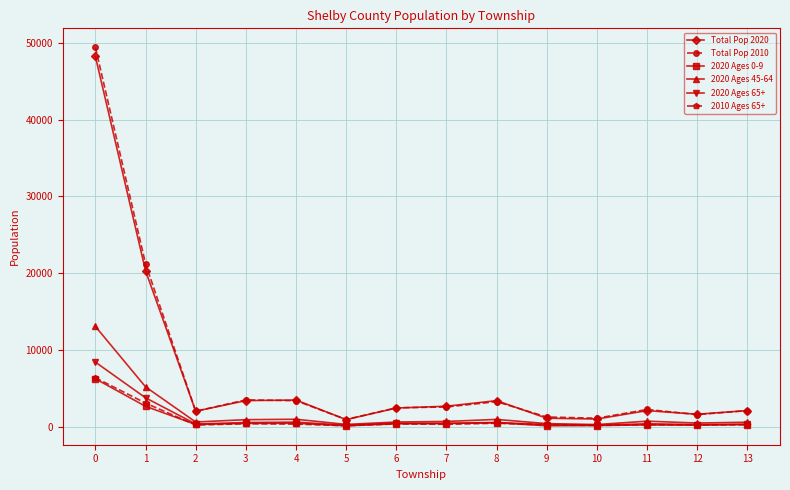

Is the value of 2020 Ages 65+ at 3 greater than the value of Total Pop 2010 at 0?

No